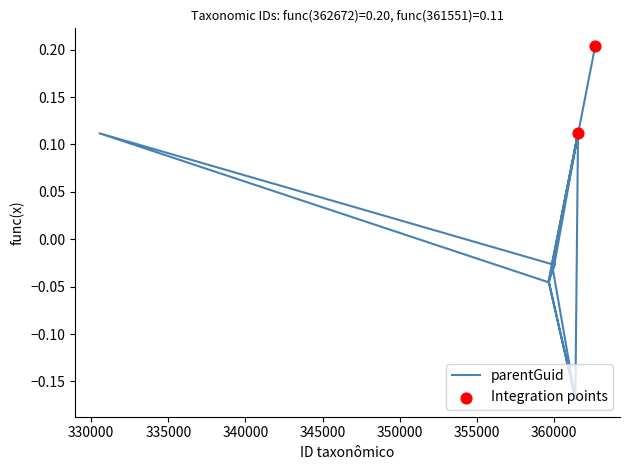

Between 330538 and 361558, which is larger?

330538